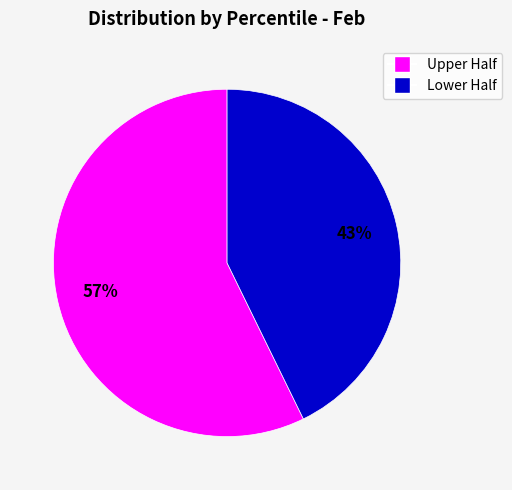

To the nearest percent, what is the average slice percentage?

50%